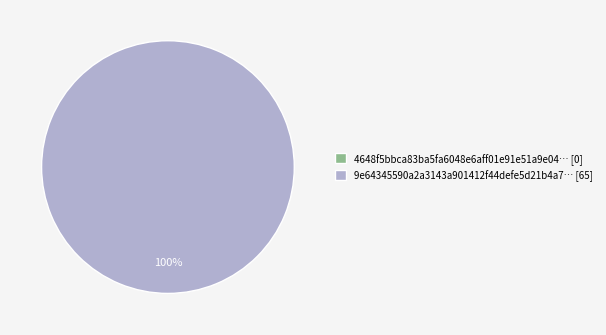

To the nearest percent, what is the average slice percentage?

50%